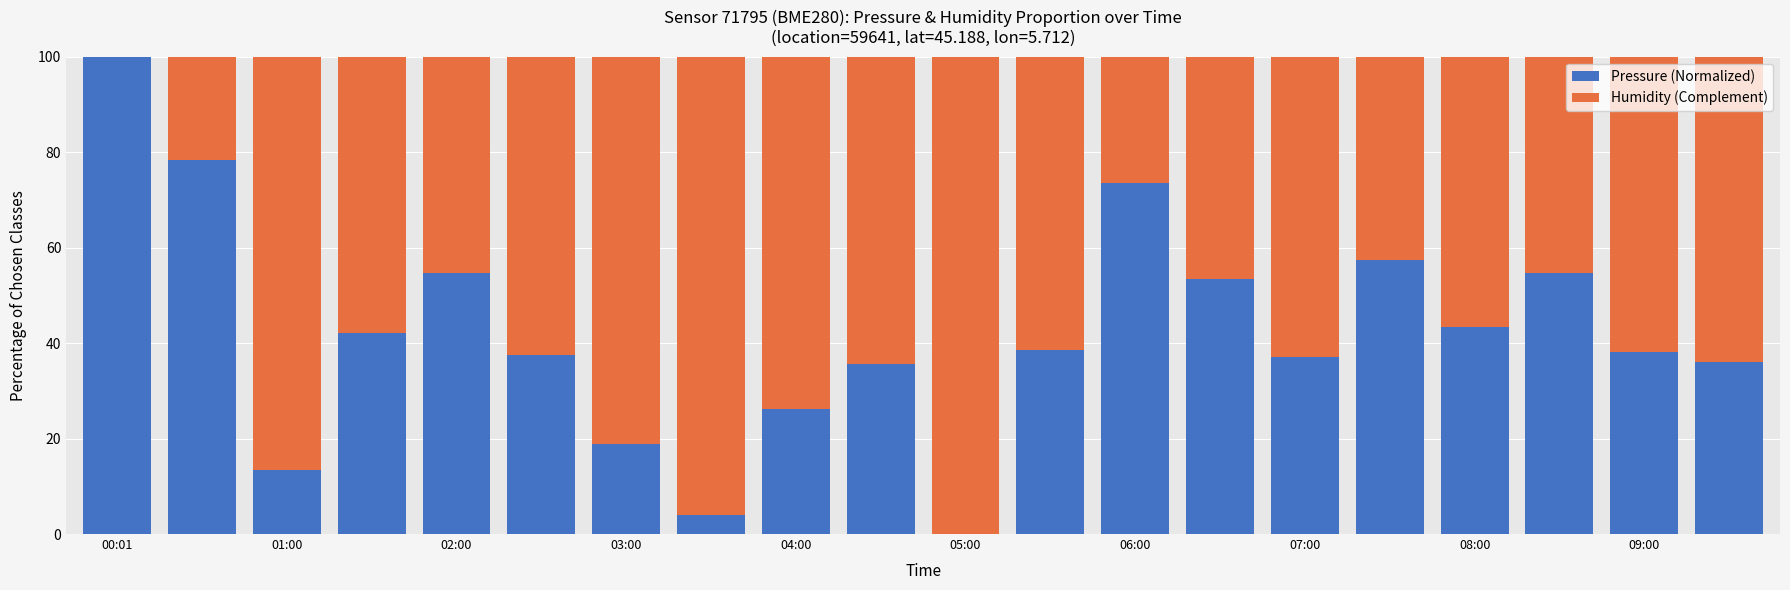

The Pressure (Normalized) series shows 70.0 at 05:00. True or false?

False